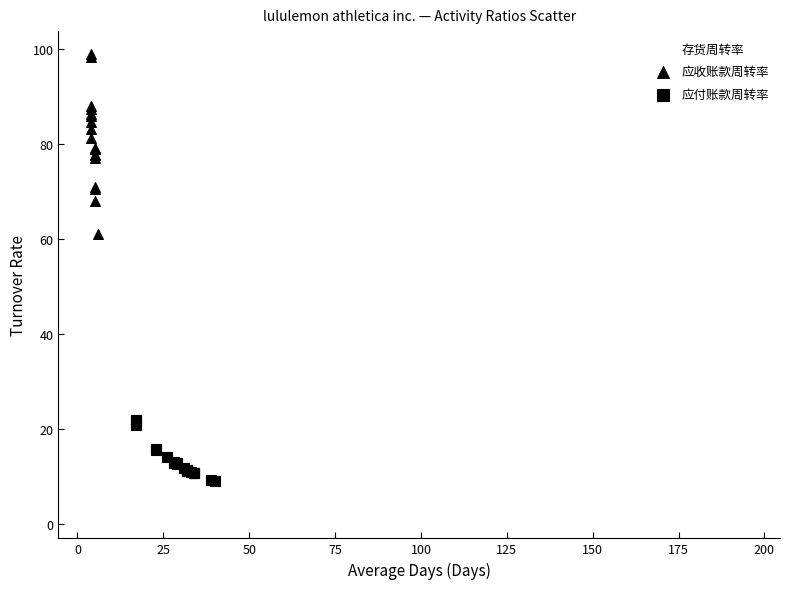

Which series reaches the minimum Y coordinate?

存货周转率